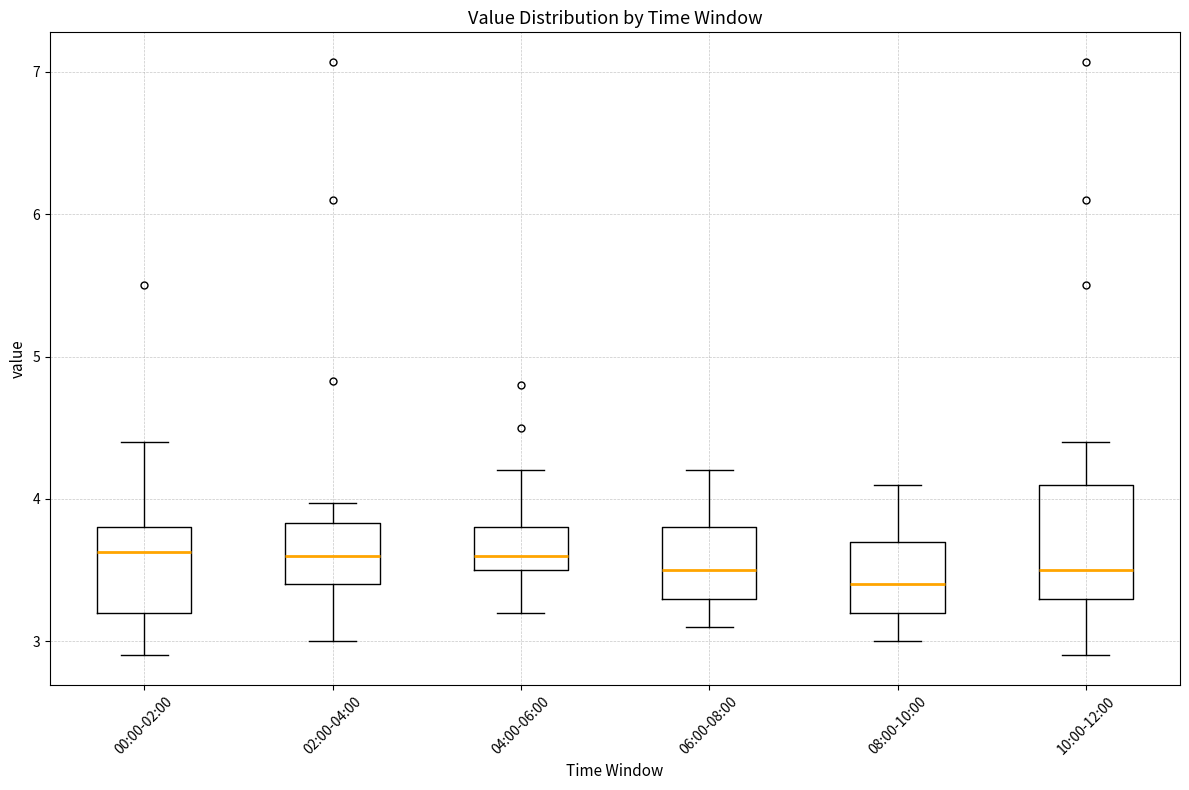

Reading left to right, transcribe this box plot: for each box, give where its median line is, the range the box spans, and where its two whiskers end, as read against the y-axis. The values are not printed on the chart, so give them approximately, as read against the axis.

00:00-02:00: median 3.6, box 3.2 to 3.8, whiskers 2.9 to 4.4
02:00-04:00: median 3.6, box 3.4 to 3.8, whiskers 3.0 to 4.0
04:00-06:00: median 3.6, box 3.5 to 3.8, whiskers 3.2 to 4.2
06:00-08:00: median 3.5, box 3.3 to 3.8, whiskers 3.1 to 4.2
08:00-10:00: median 3.4, box 3.2 to 3.7, whiskers 3.0 to 4.1
10:00-12:00: median 3.5, box 3.3 to 4.1, whiskers 2.9 to 4.4